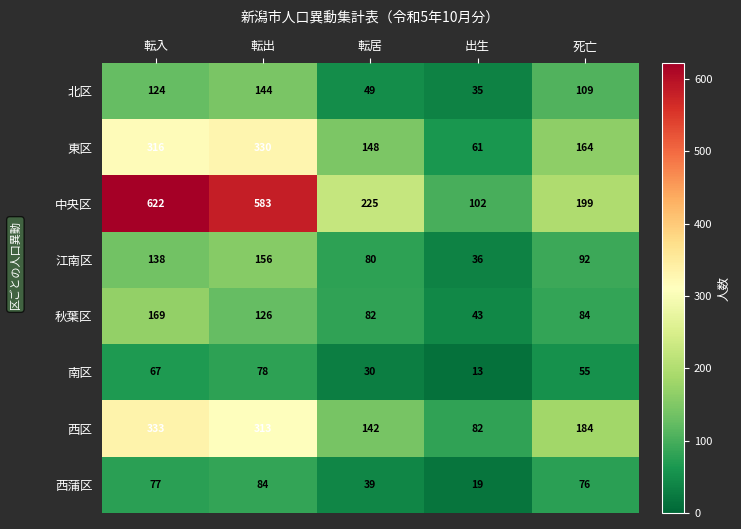

True or false: 北区 has a value of 35 at 出生.

True